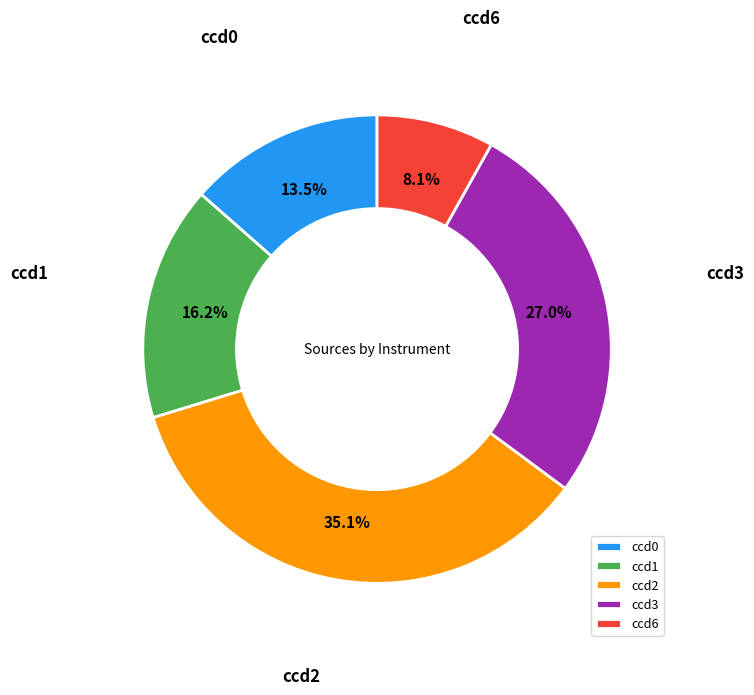

Is it true that ccd1 is 16% of the pie?

True